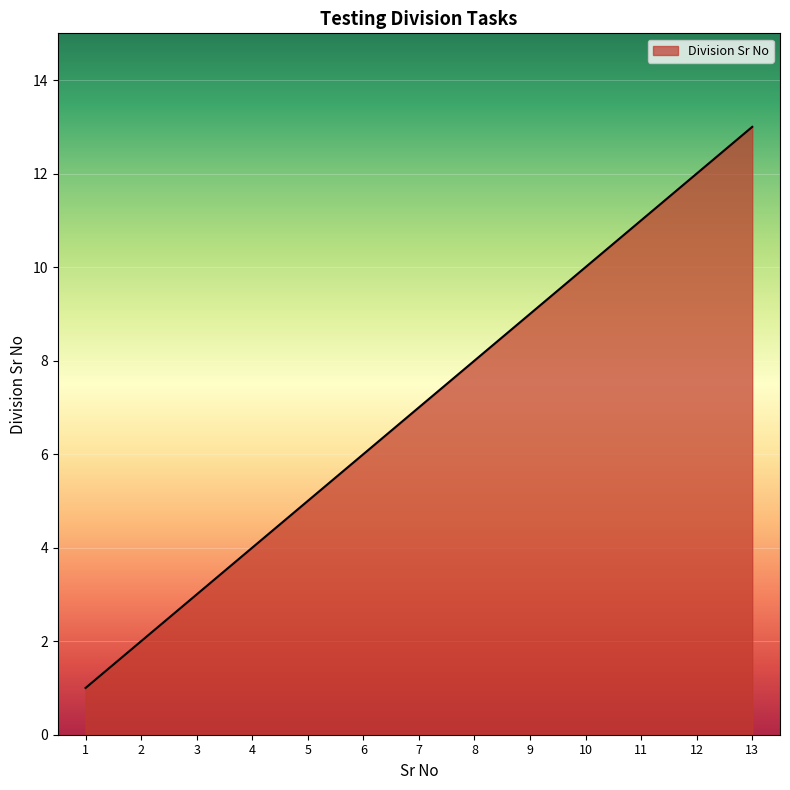

True or false: there are more than 0 points higher than both neighbors.

False